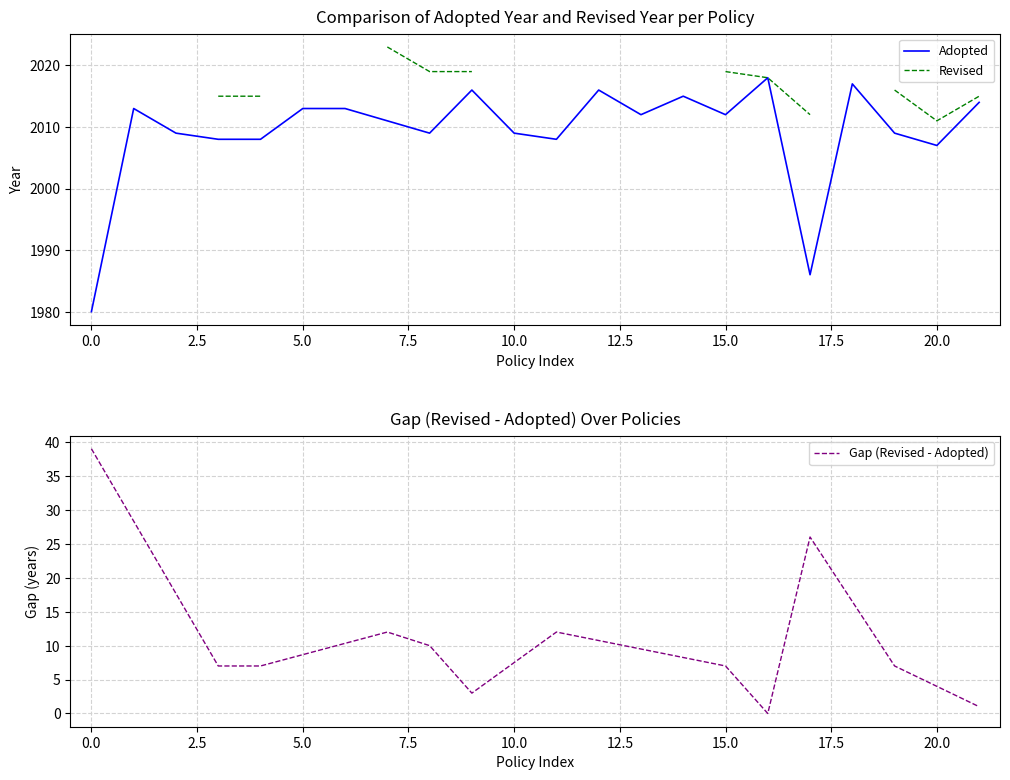

The value of Adopted at 15.0 is 2012. True or false?

True